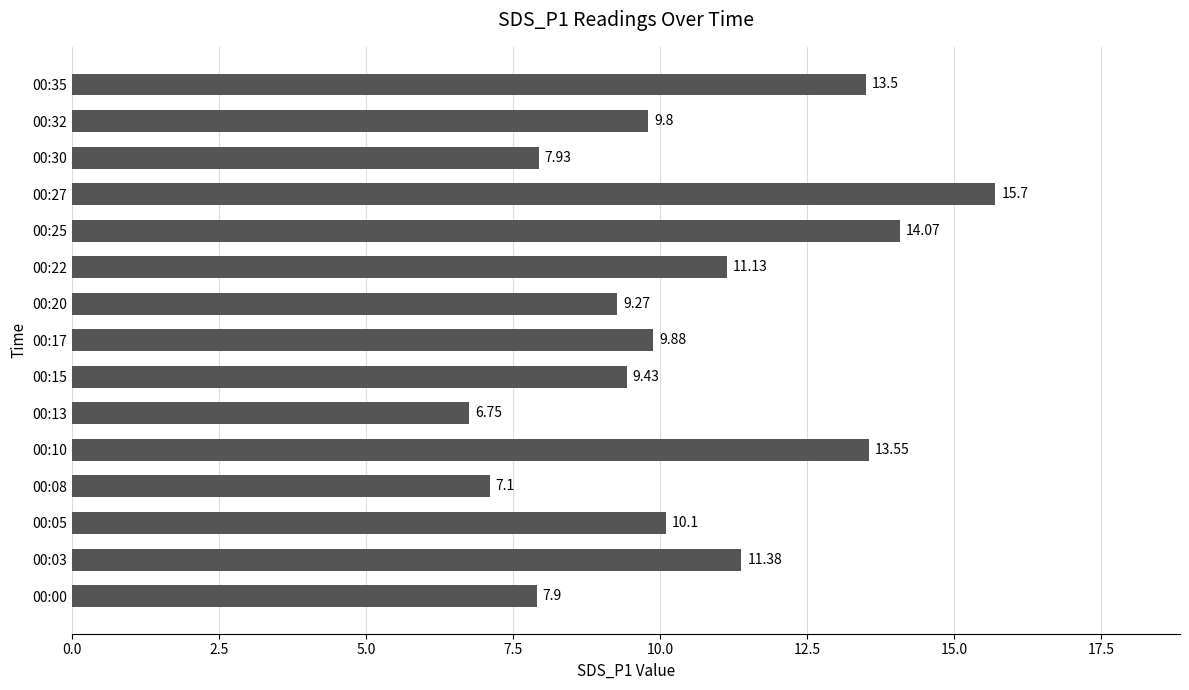

Rank the categories by value from highest to lowest.

00:27, 00:25, 00:10, 00:35, 00:03, 00:22, 00:05, 00:17, 00:32, 00:15, 00:20, 00:30, 00:00, 00:08, 00:13